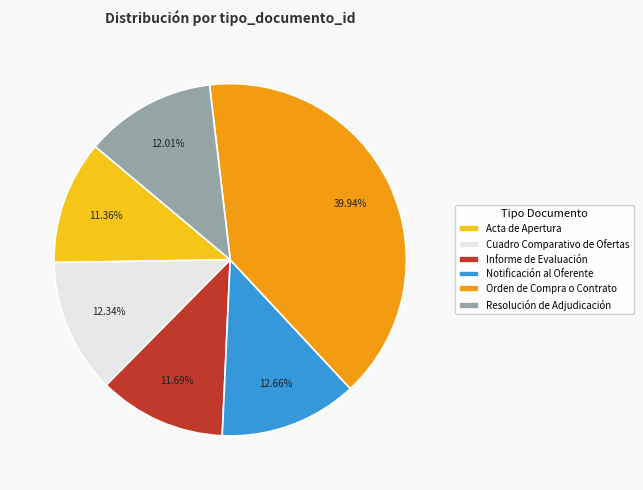

What percentage is the Resolución de Adjudicación slice, to the nearest percent?

12%